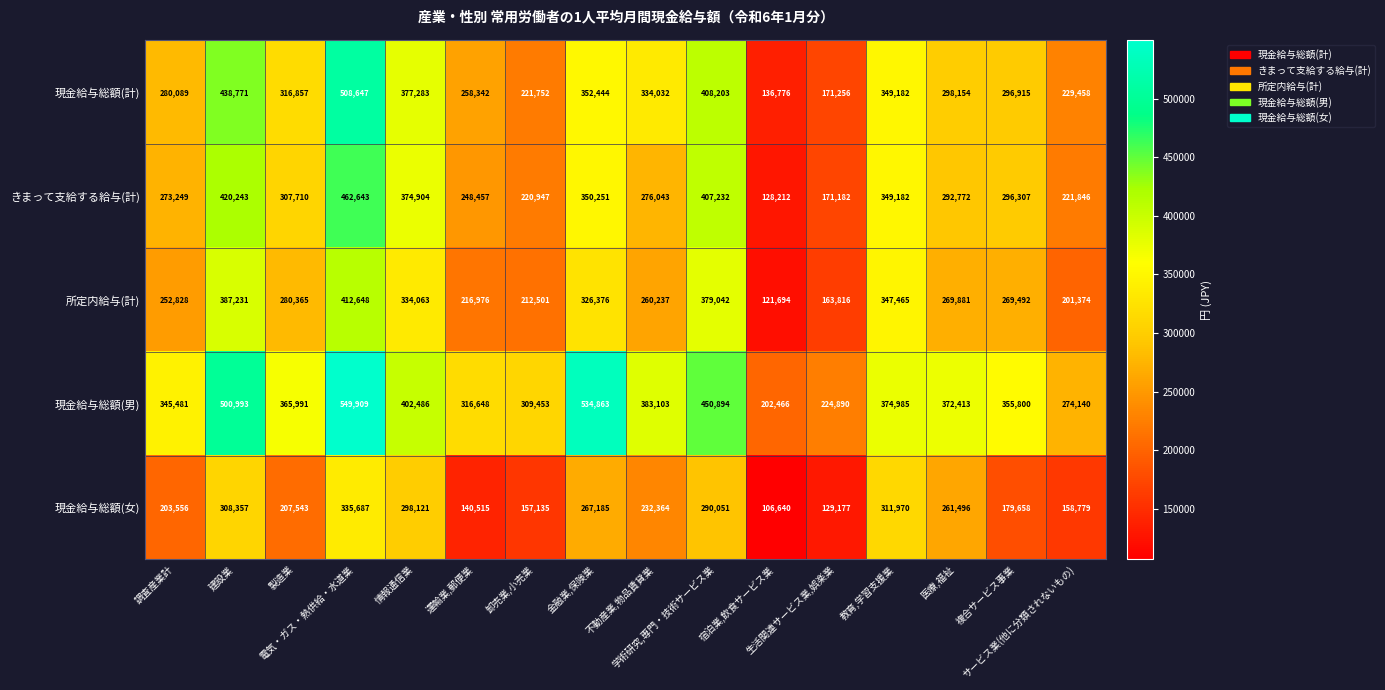

At how many categories does at least one series exceed 220441?

15